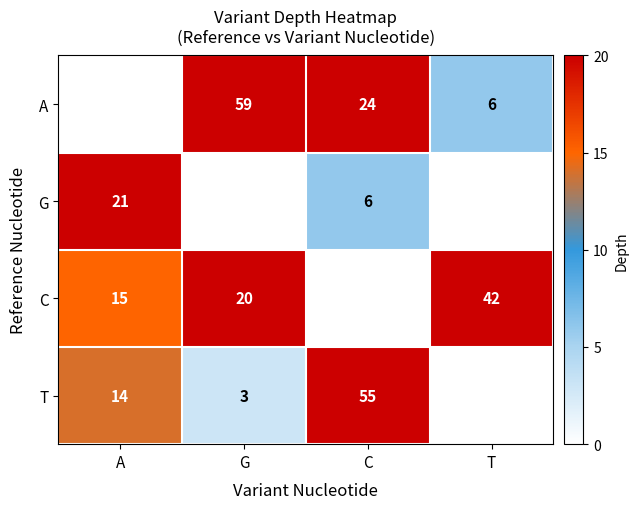

What is the average value of the A series?

22